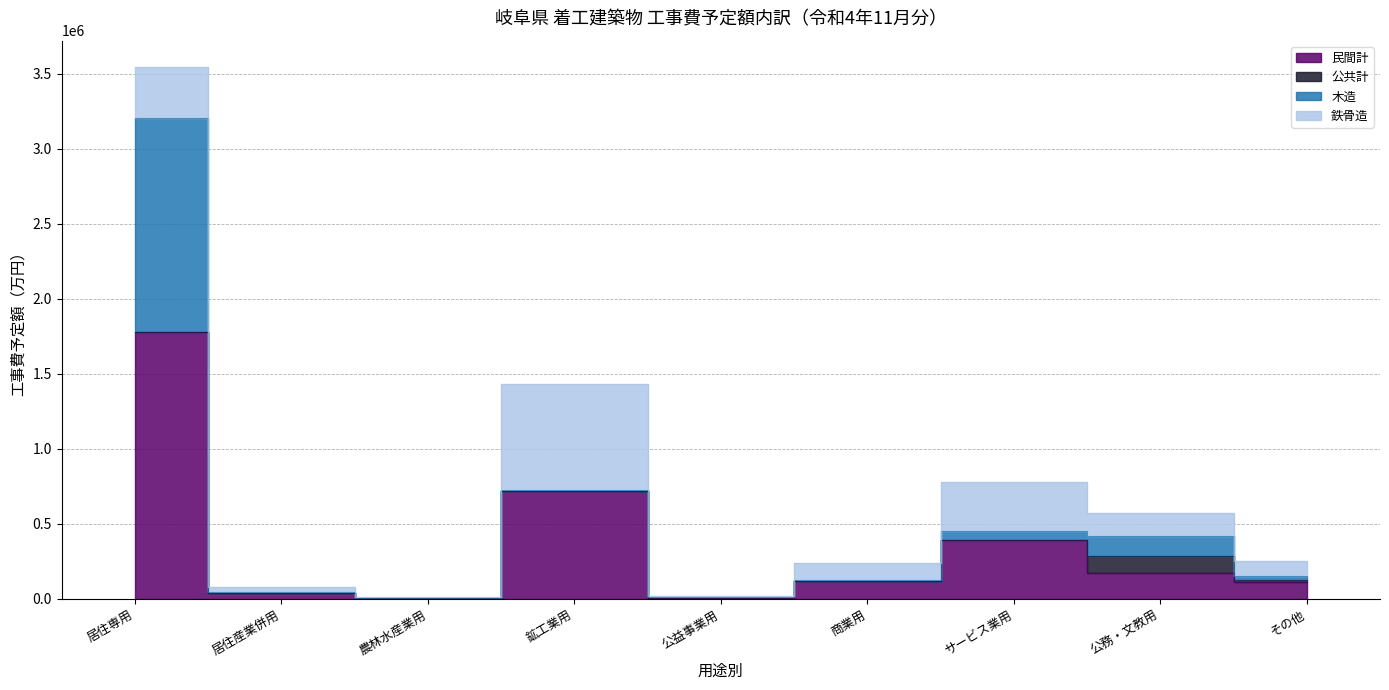

What is the average value of the 民間計 series?

372324